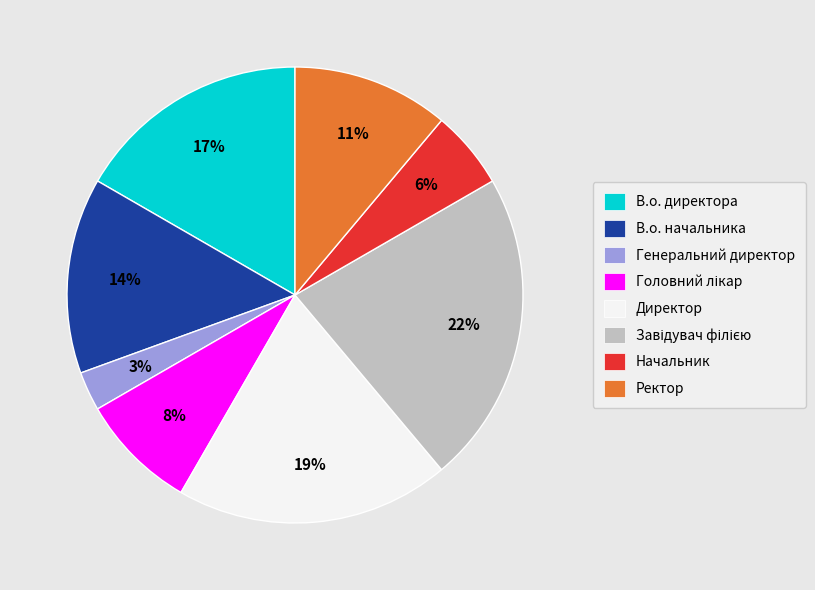

How many segments does this pie chart have?

8